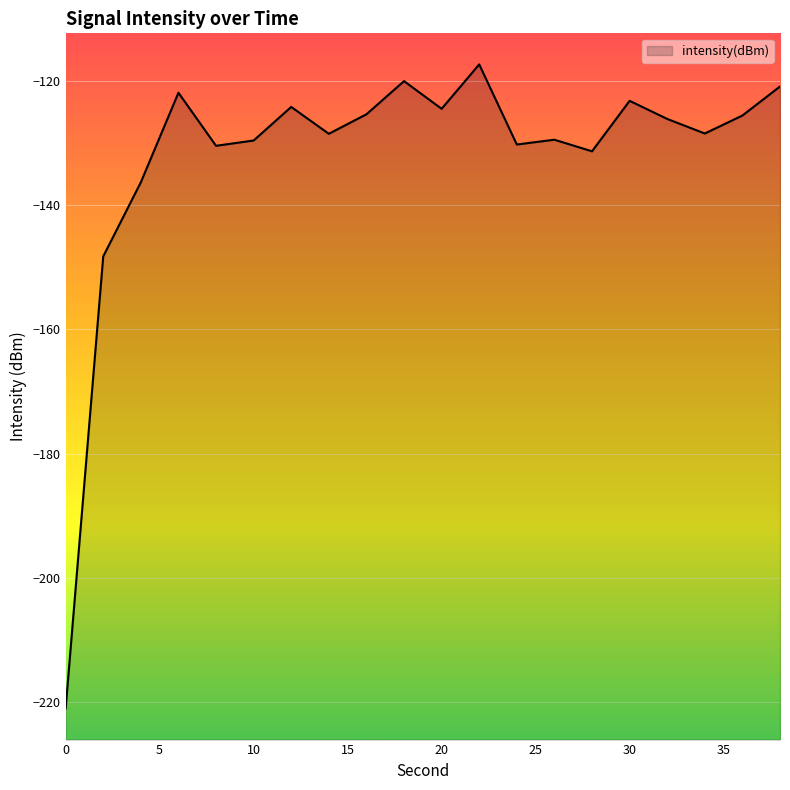

How many points are lower than both their immediate neighbors (excluding endpoints)?

6